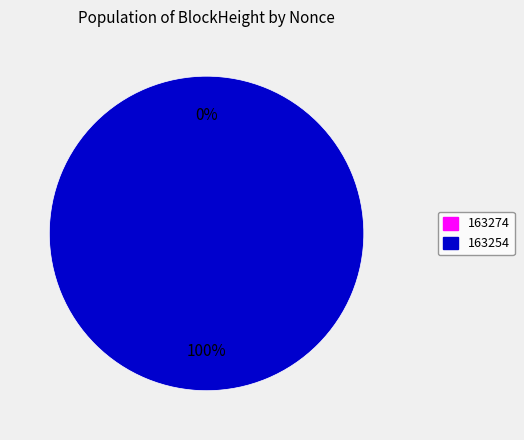

Does any single category account for the majority?

Yes